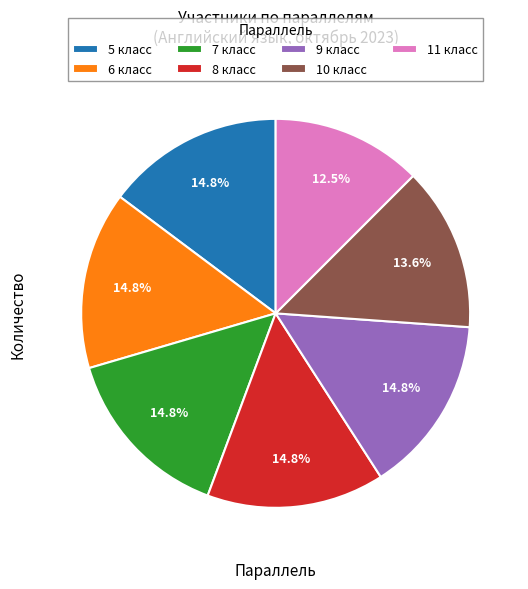

What is the ratio of the value at 5 класс to the value at 7 класс?

1.0